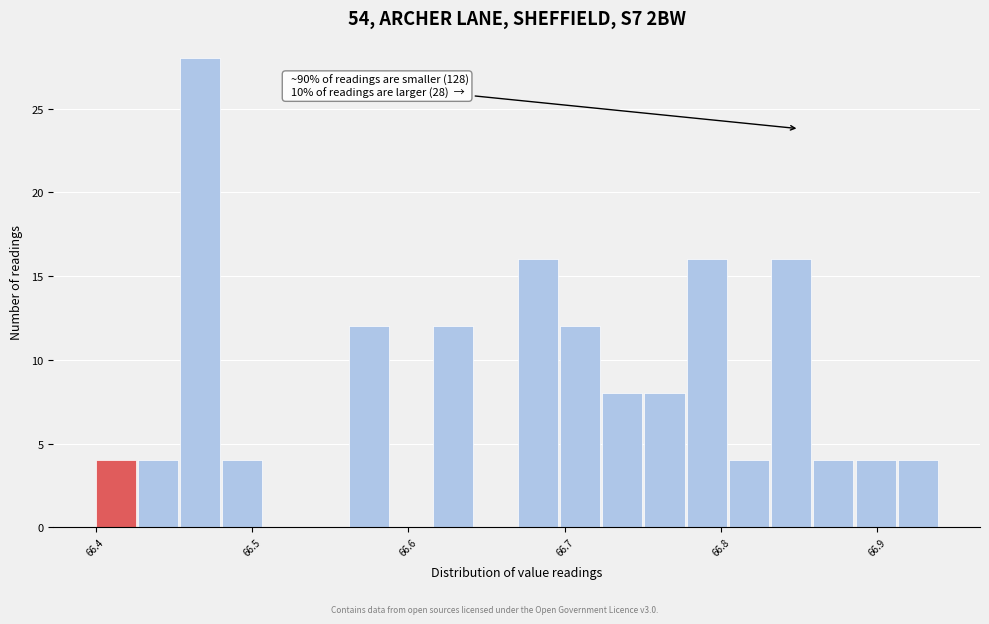

Around what value on the x-axis is the tallest bar? Give the approximate position of its centre, as read against the axis.

66.47